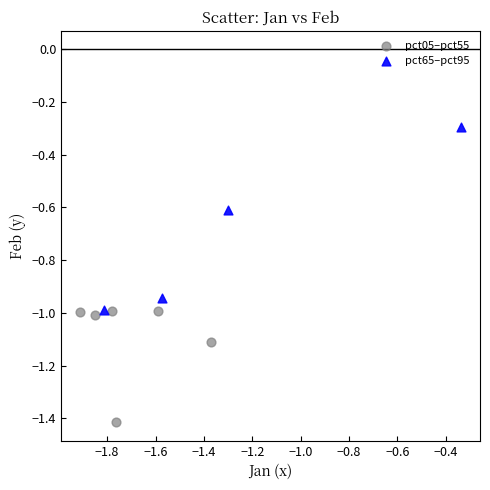

Which series contains the highest Y value?

pct65–pct95